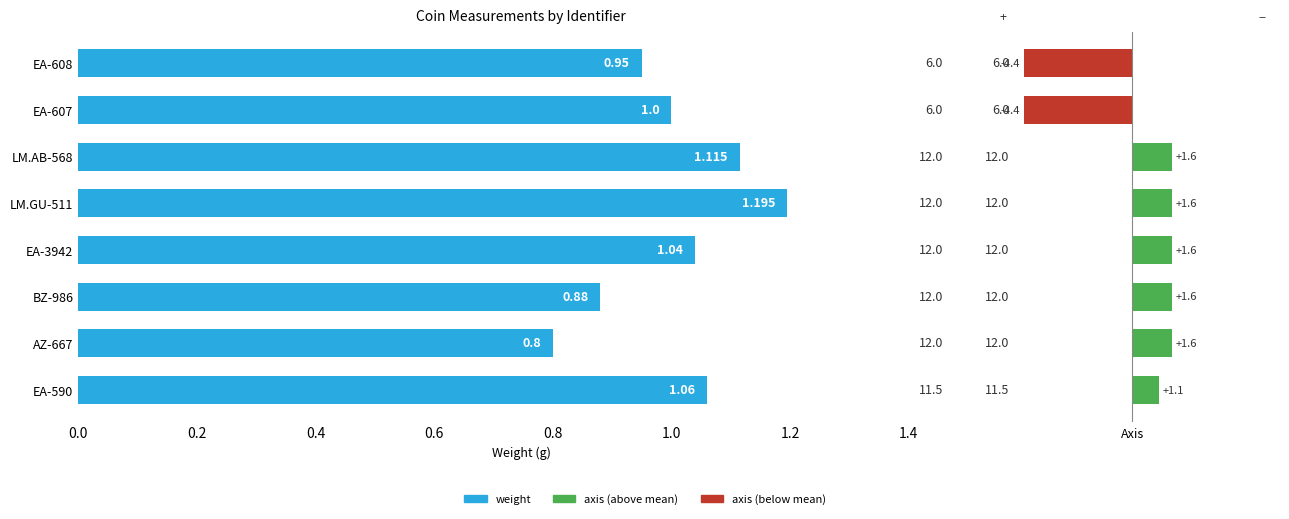

What is the difference between the second highest and second lowest values in the axis series?

6.0